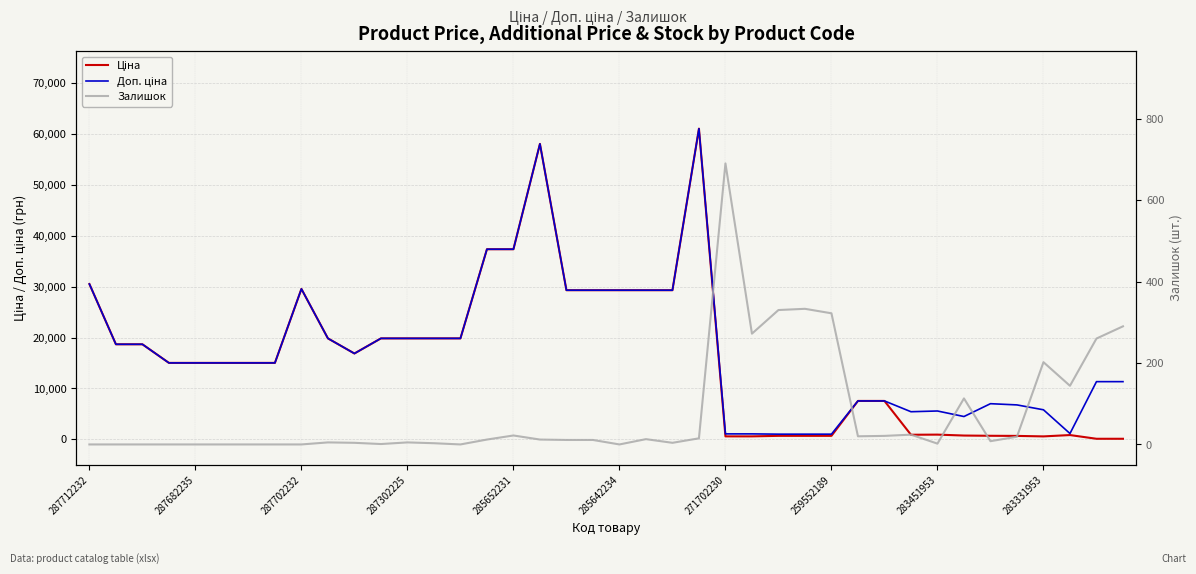

At 11, list the series in order from largest to smallest.

Ціна, Доп. ціна, Залишок